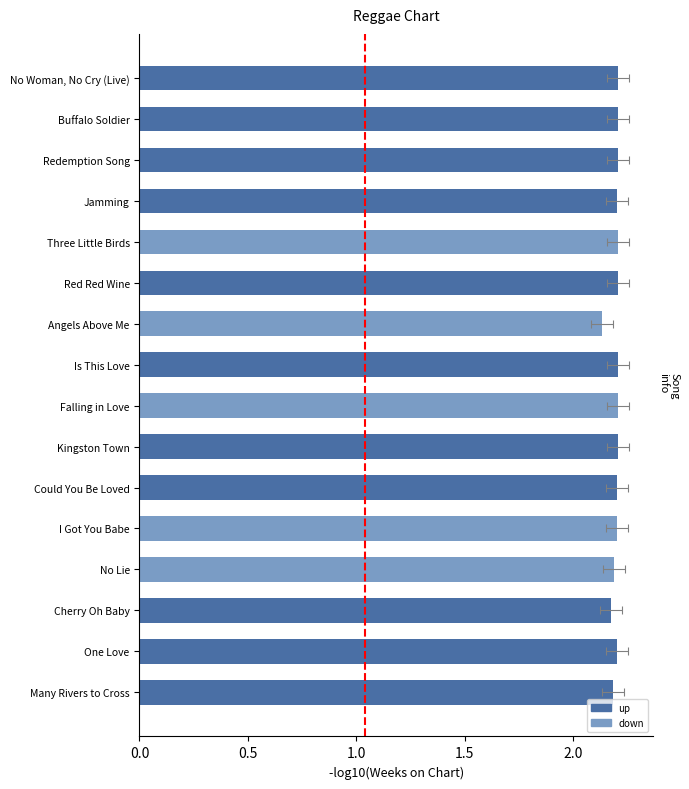

The chart shows a value of 2.2 at Redemption Song. True or false?

True